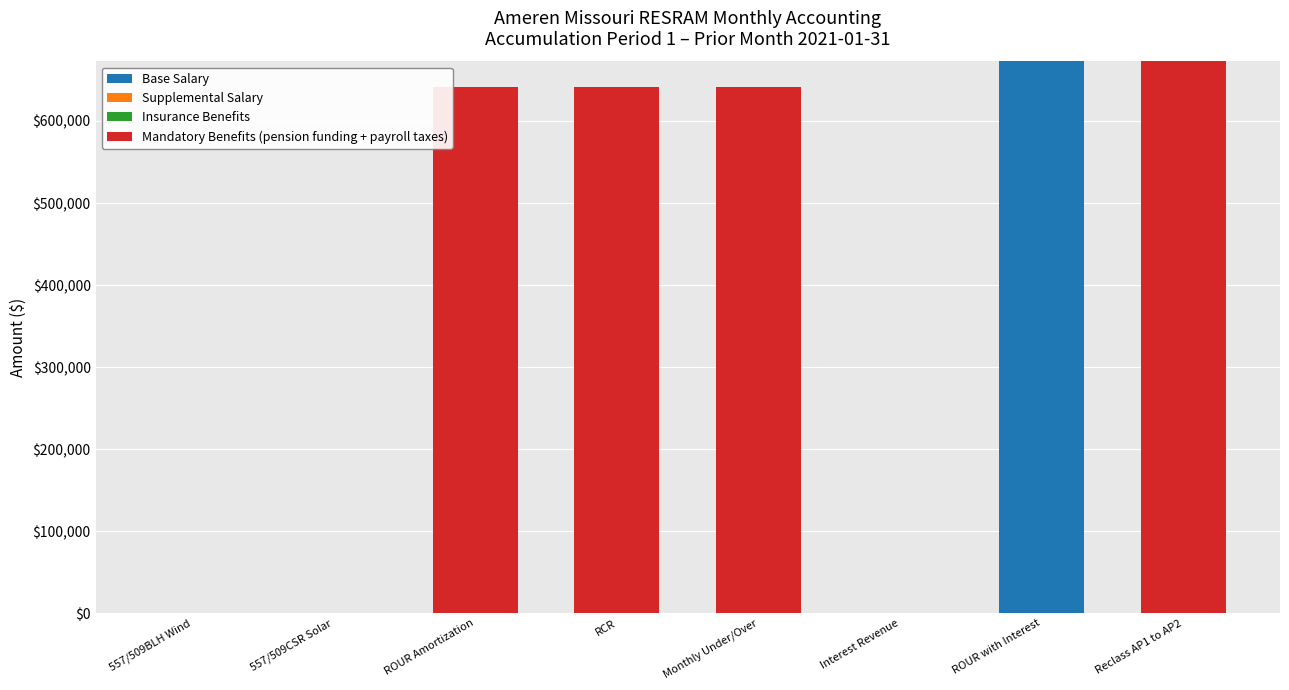

The Base Salary series shows 326746.0 at ROUR with Interest. True or false?

False